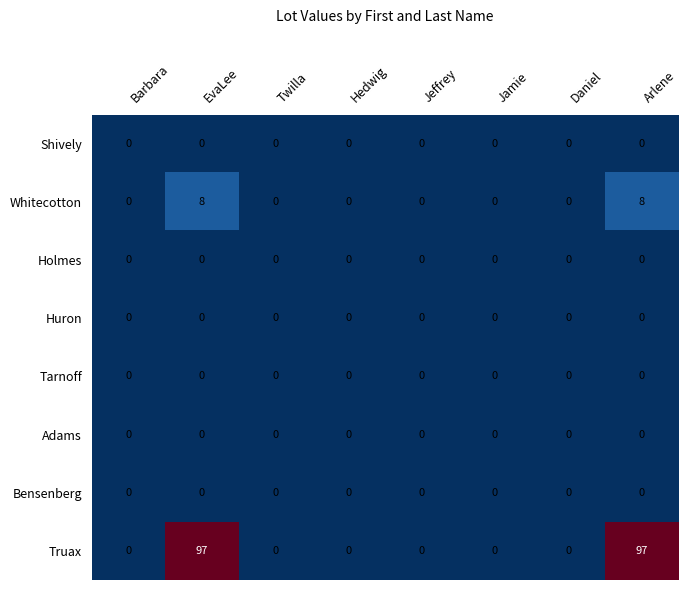

Count the Truax values in the range 0 to 97.

8